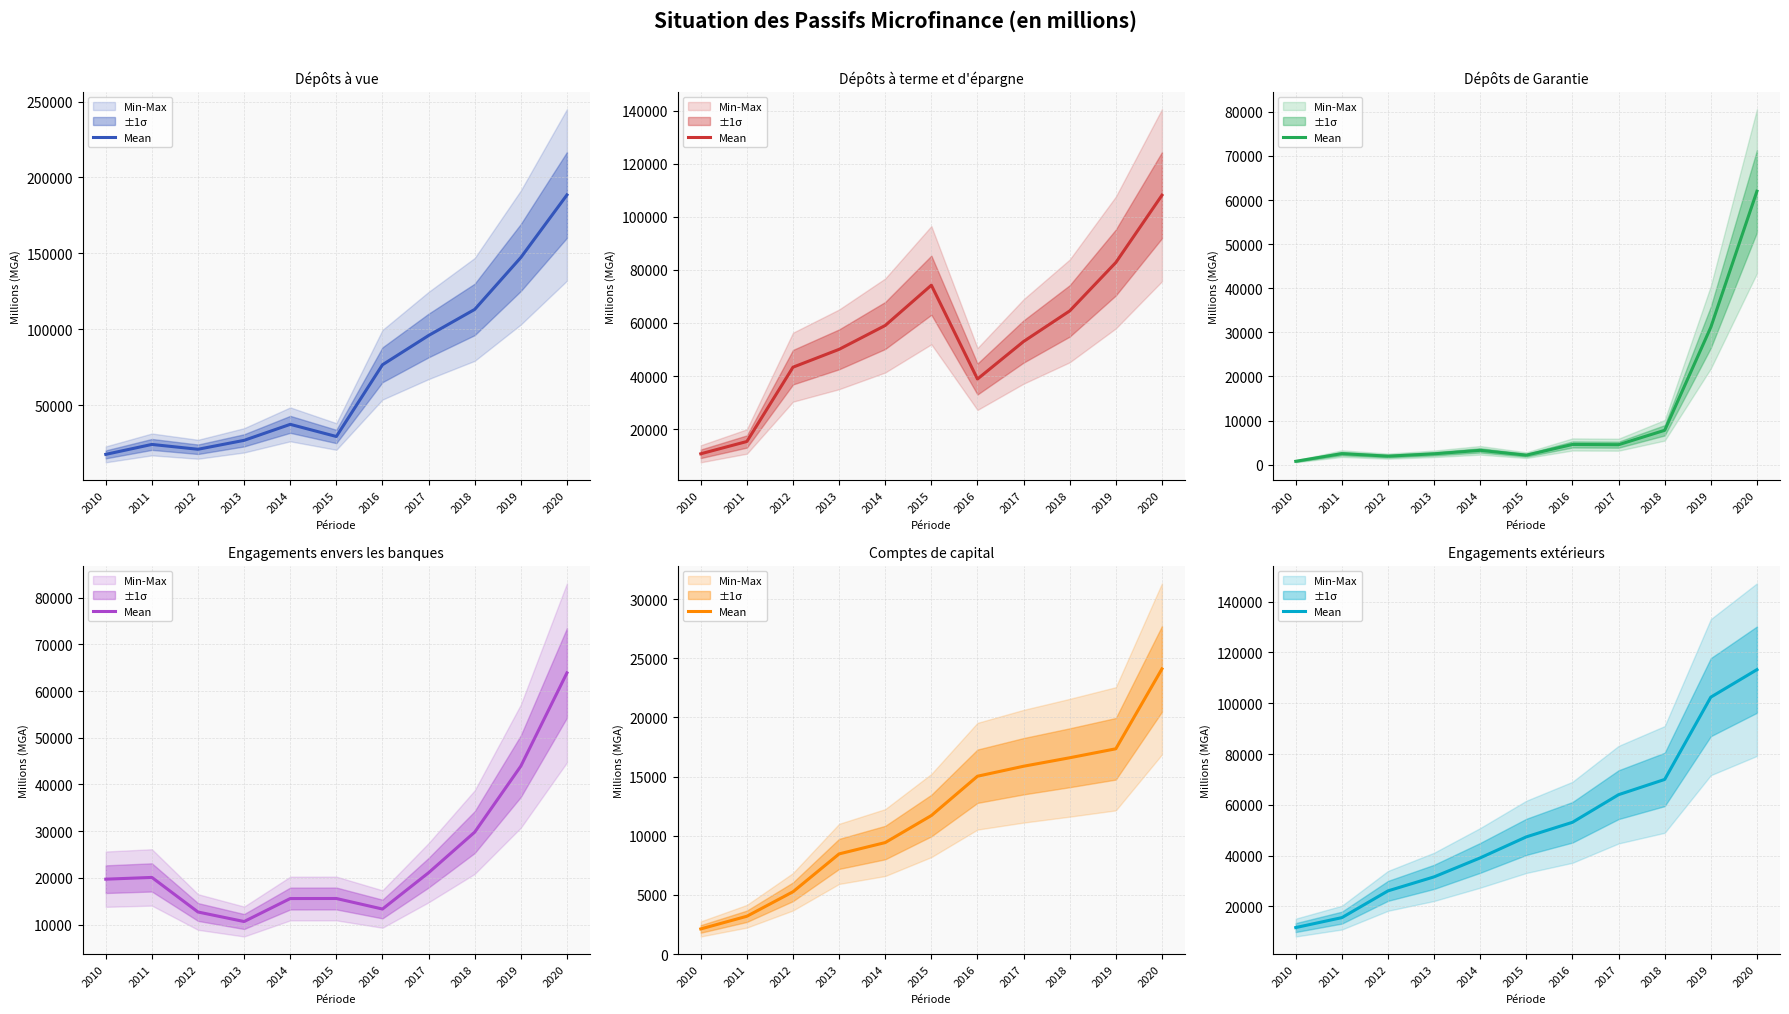

The value at 2011 is 15616.8. True or false?

True